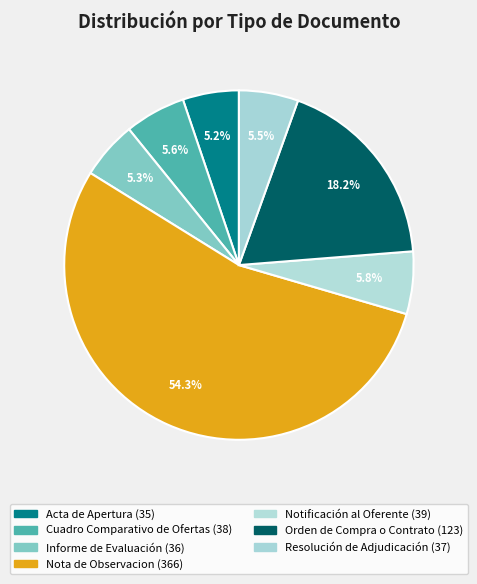

The Acta de Apertura slice represents 5% of the pie. True or false?

True